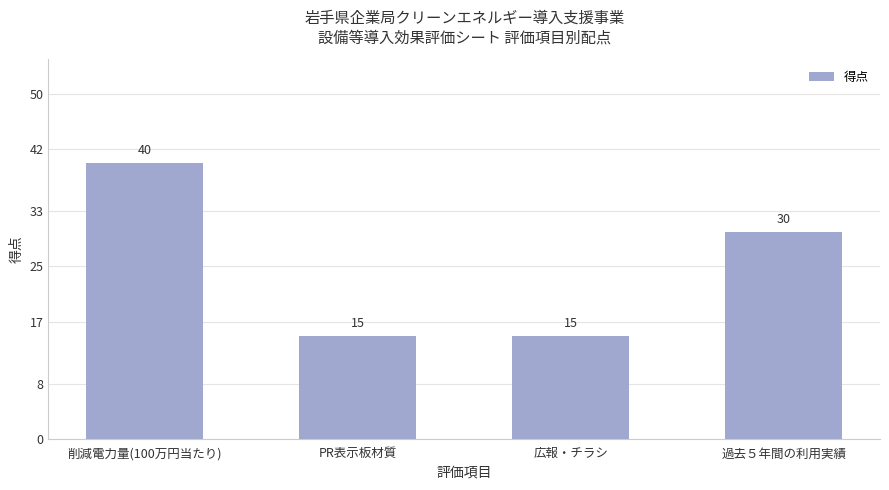

What is the sum of the values at 削減電力量(100万円当たり) and 過去５年間の利用実績?

70